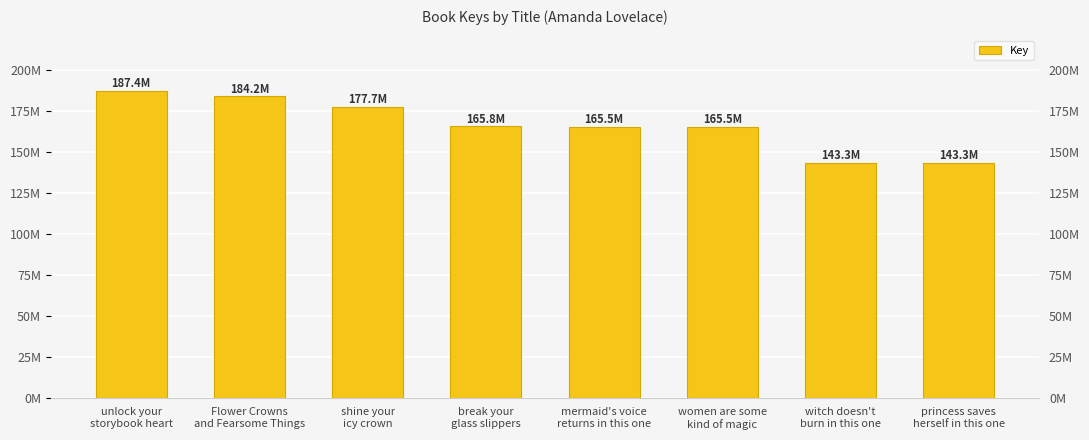

Rank the categories by value from highest to lowest.

unlock your
storybook heart, Flower Crowns
and Fearsome Things, shine your
icy crown, break your
glass slippers, women are some
kind of magic, mermaid's voice
returns in this one, witch doesn't
burn in this one, princess saves
herself in this one